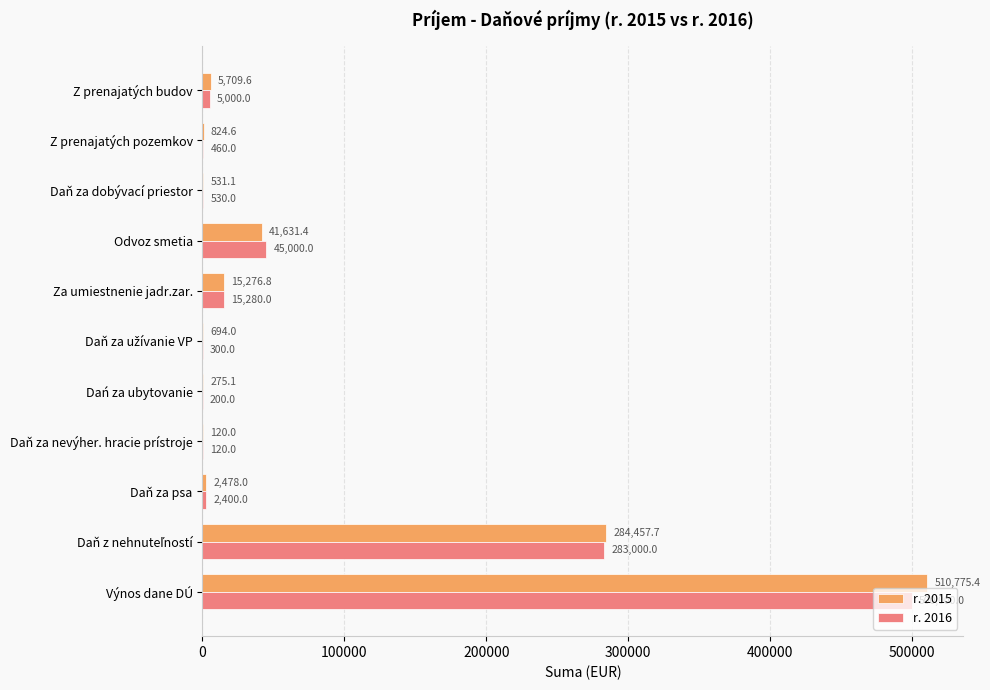

Read the r. 2015 value at Výnos dane DÚ.

510775.4